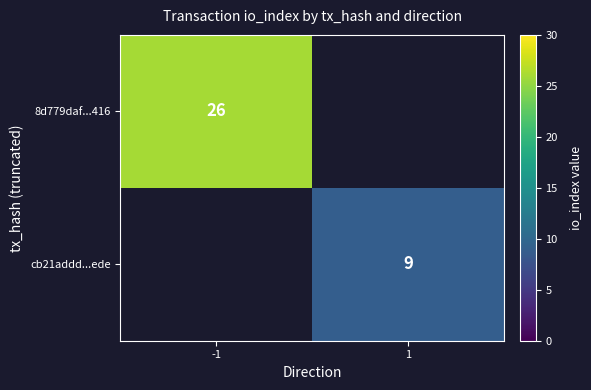

Is the value of cb21addd...ede at 1 greater than the value of 8d779daf...416 at -1?

No